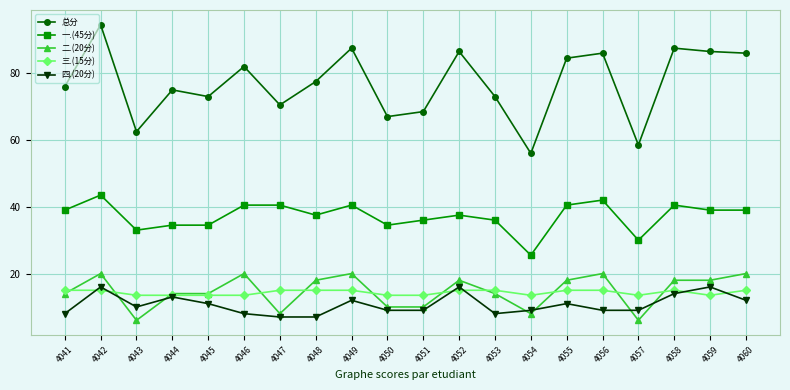

How many interior local peaks does the 总分 series have?

7